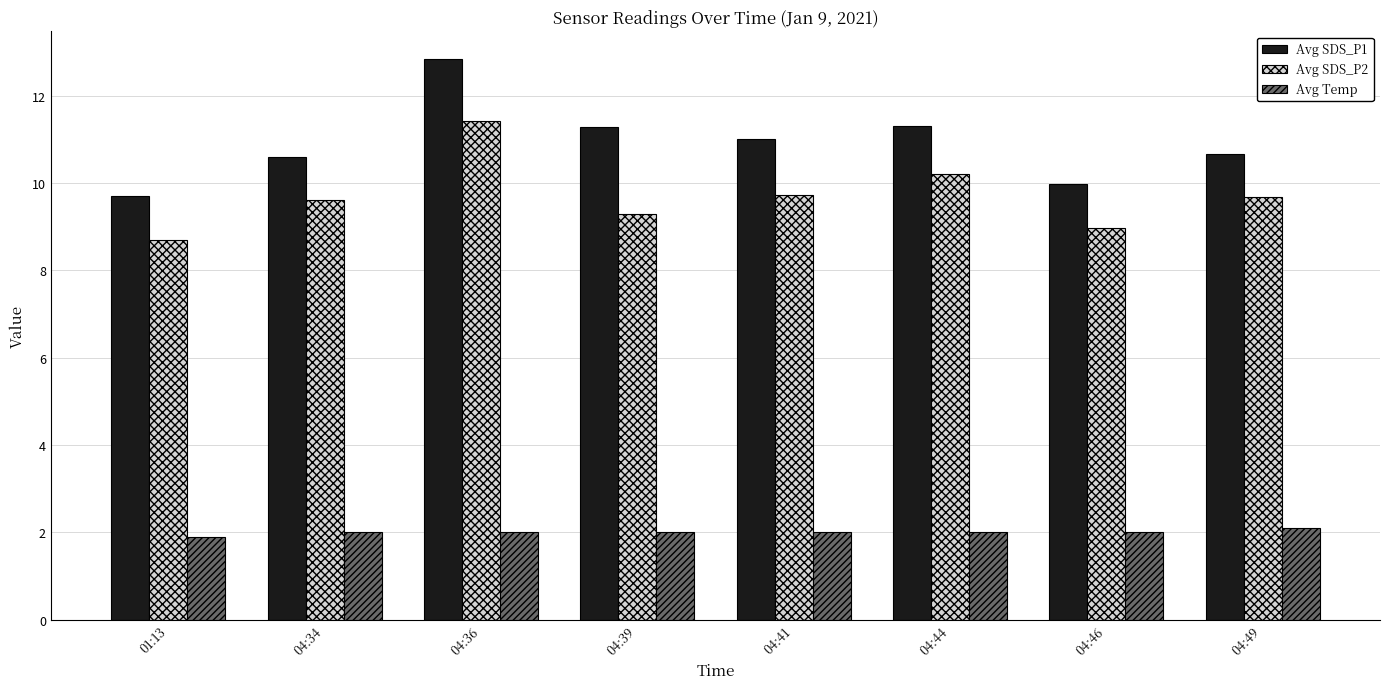

Is it true that Avg Temp equals 0.6 at 01:13?

False